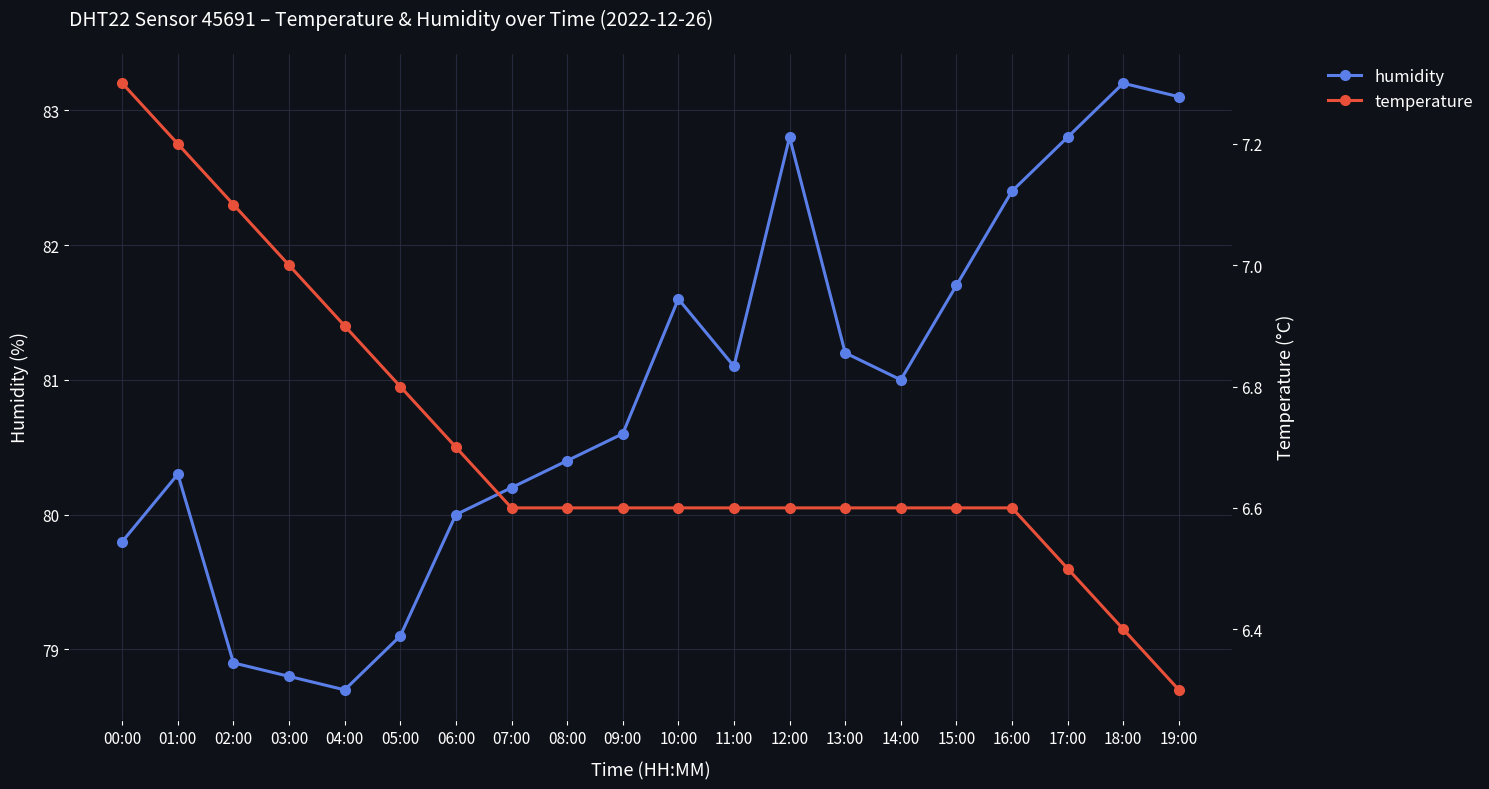

Which category has the lowest value in the humidity series?

04:00